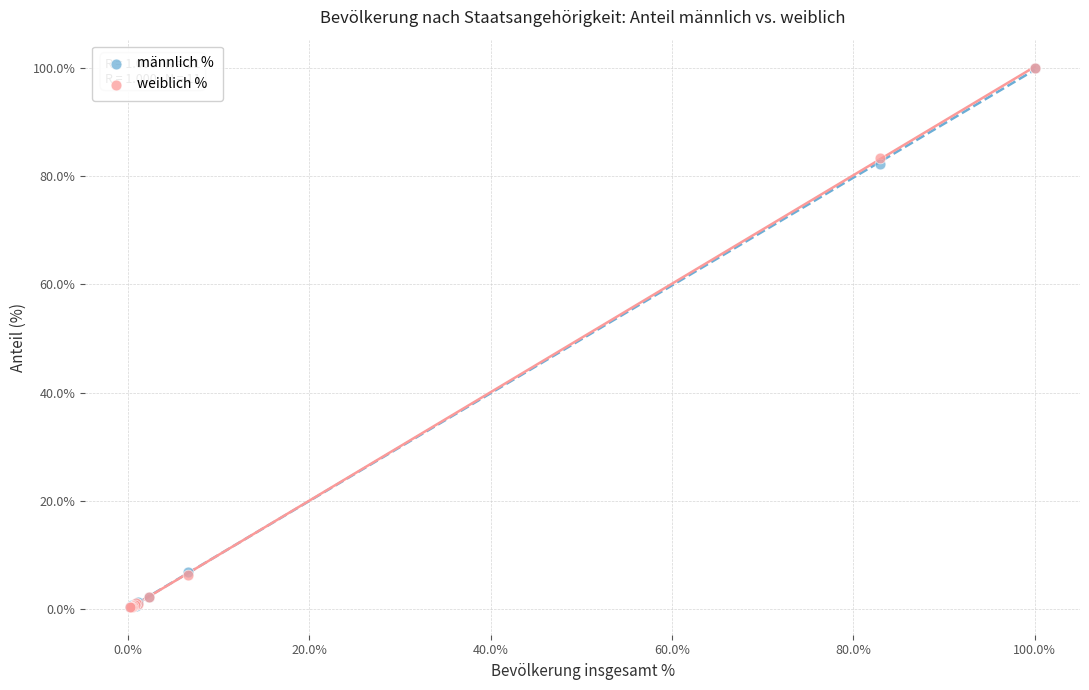

Across all series, what Y value is closest to 50?

82.2